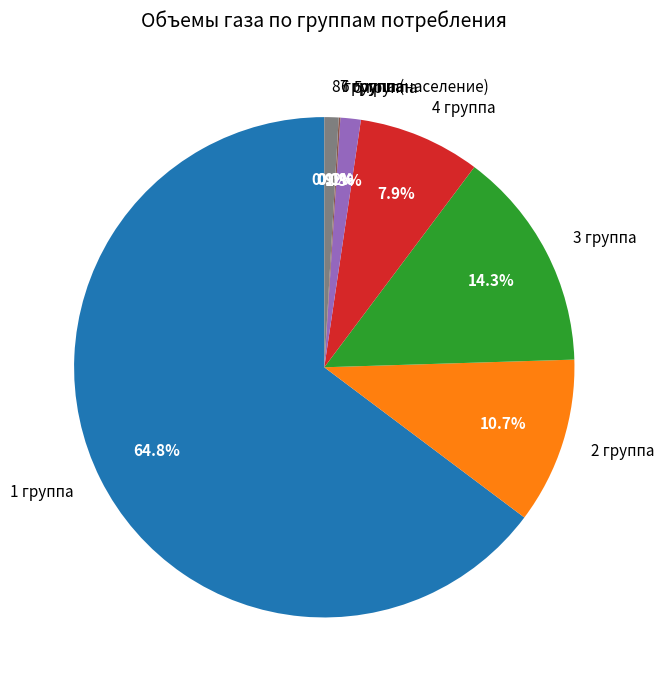

What percentage is the 2 группа slice, to the nearest percent?

11%